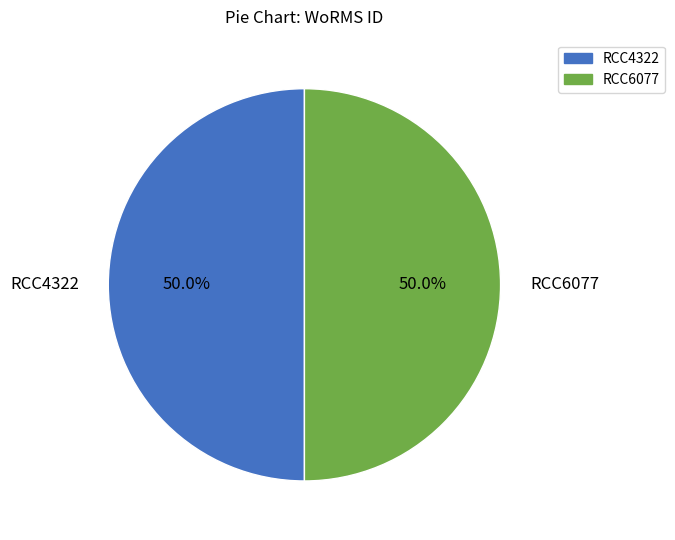

Approximately how many times larger is the value at RCC4322 compared to RCC6077?

1.0